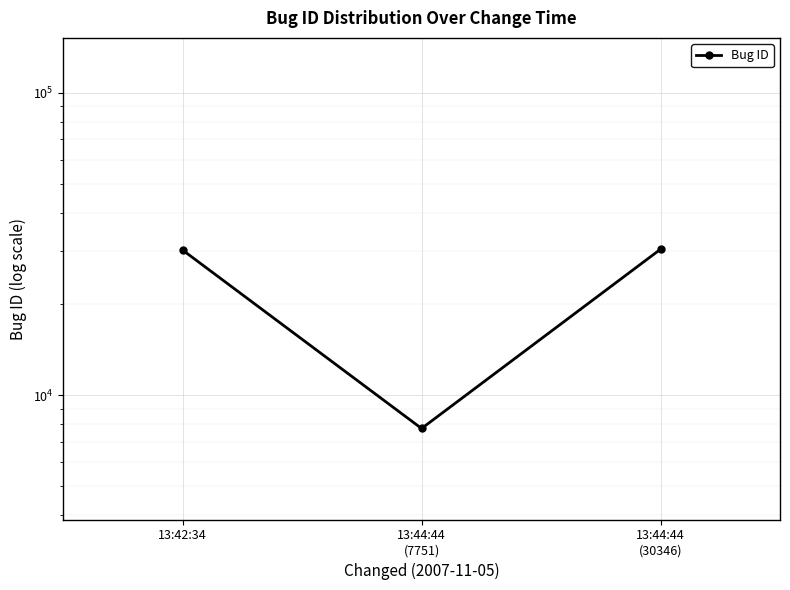

What is the sum of all values?

68244